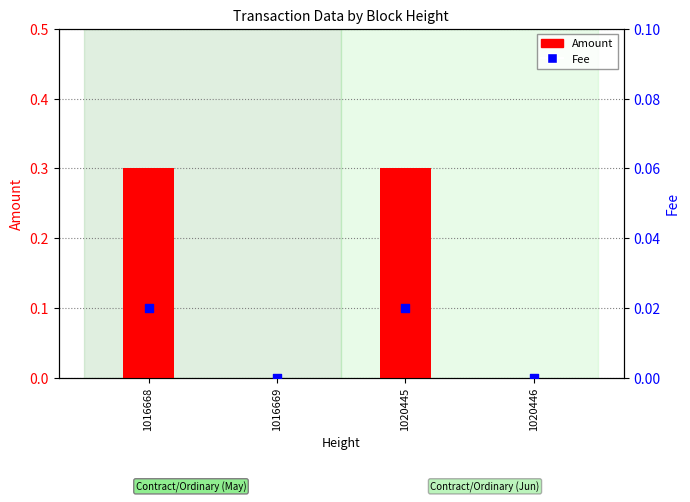

Which series has the widest spread of Y values?

Amount